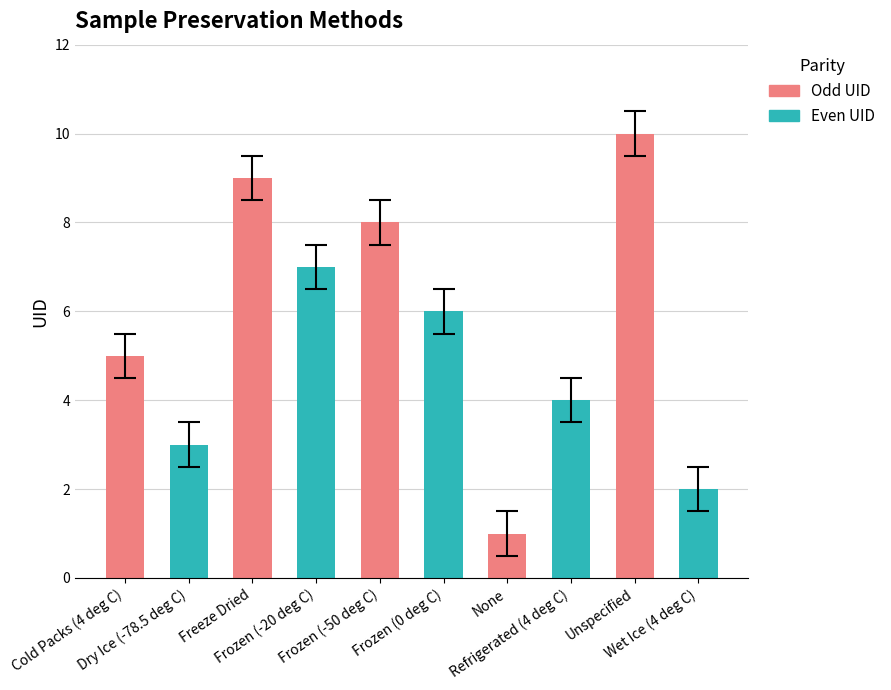

Reading left to right, transcribe all the data shown in this chart.

5	3	9	7	8	6	1	4	10	2